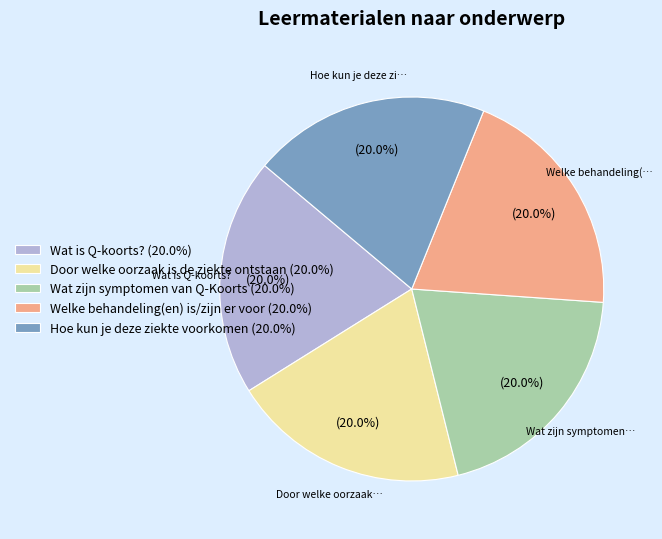

How many segments does this pie chart have?

5